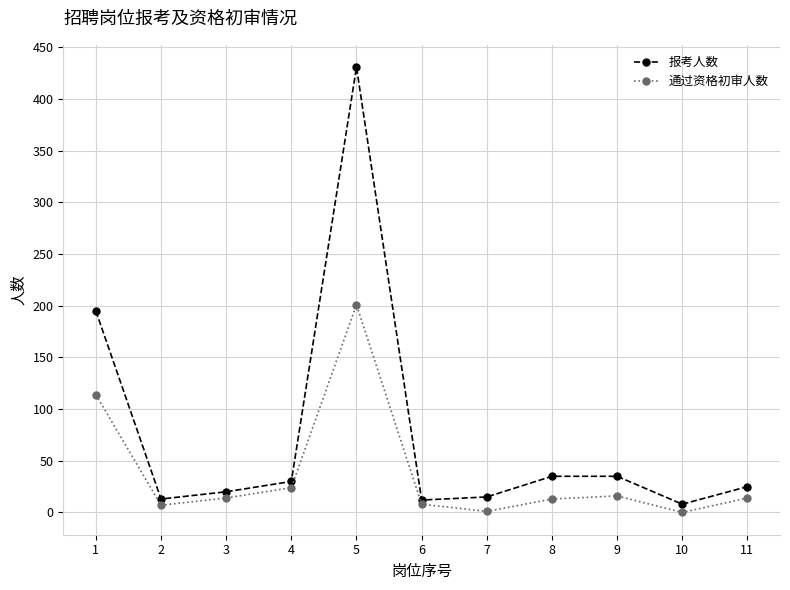

List the series in order of their peak value, highest first.

报考人数, 通过资格初审人数